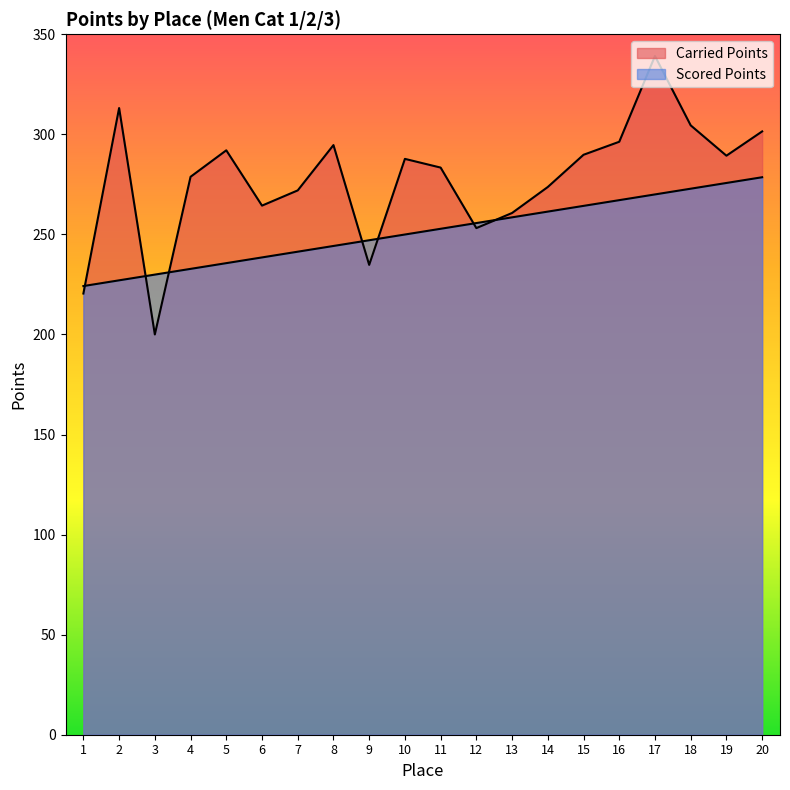

What value does the Carried Points series have at 6?

264.4